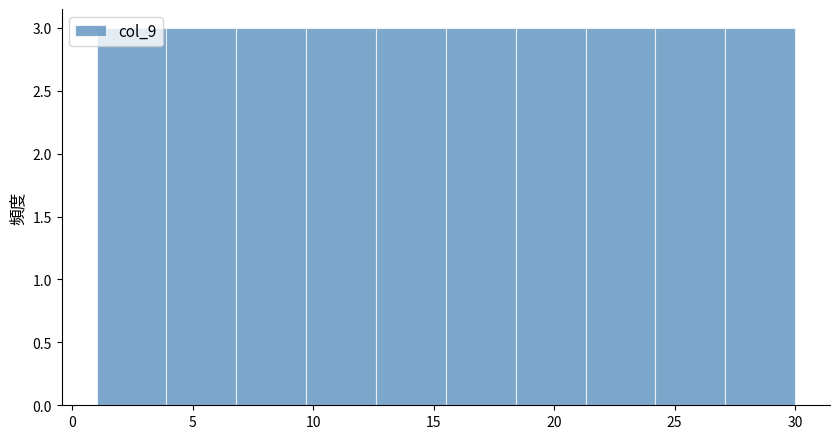

Reading left to right, list every bar in this chart as the range it spans on the x-axis followed by its height. Neither the bar edges nor the heights are printed on the chart, so give them approximately, as read against the axes.

1.0 to 3.9: 3
3.9 to 6.8: 3
6.8 to 9.7: 3
9.7 to 12.6: 3
12.6 to 15.5: 3
15.5 to 18.4: 3
18.4 to 21.3: 3
21.3 to 24.2: 3
24.2 to 27.1: 3
27.1 to 30.0: 3